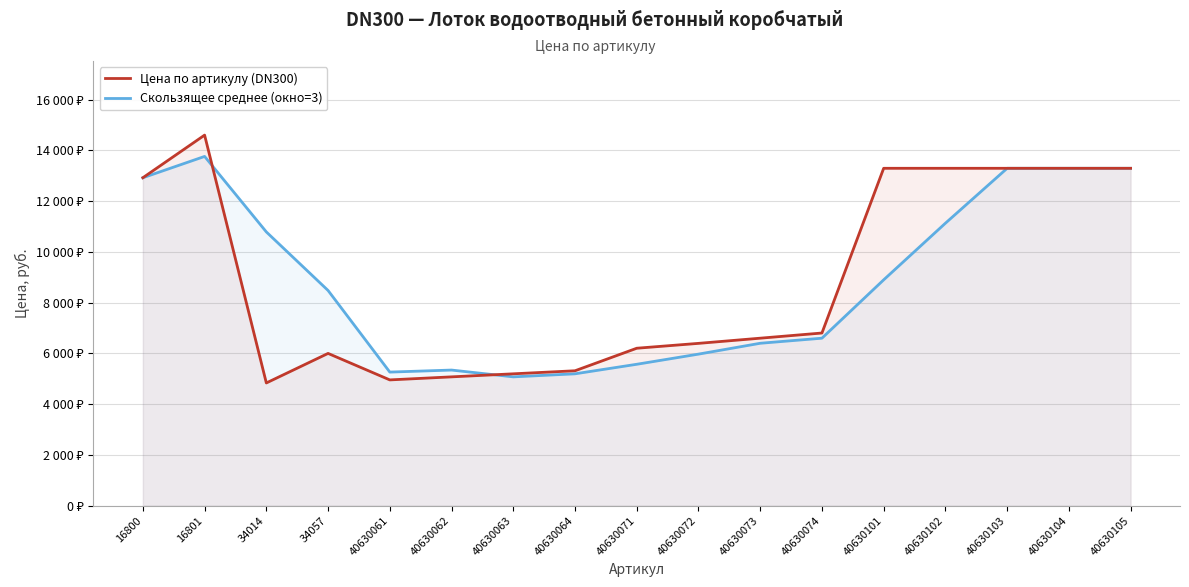

True or false: Цена по артикулу (DN300) has a value of 2943 at 40630102.

False